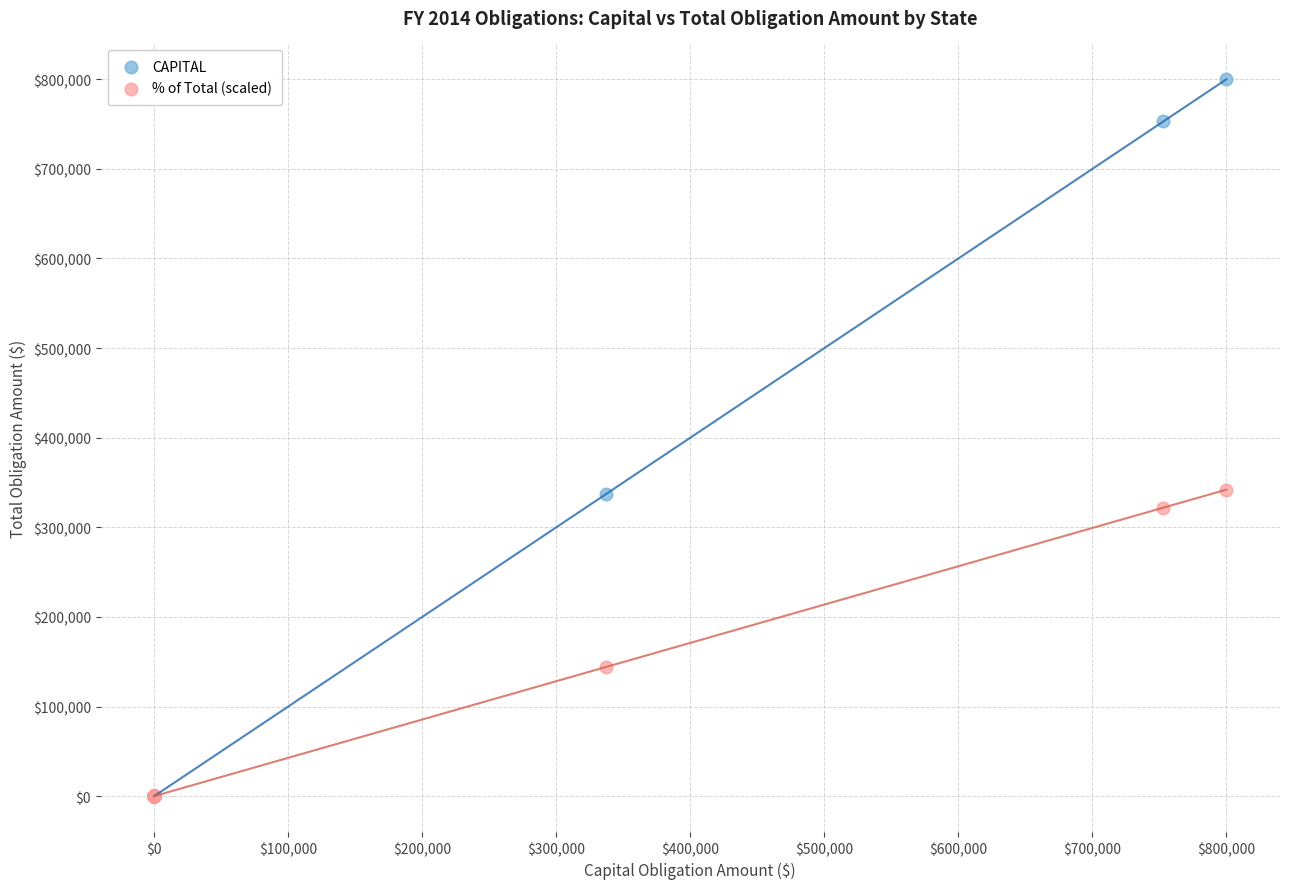

In the % of Total (scaled) series, what Y value is closest to 171013?

144078.7